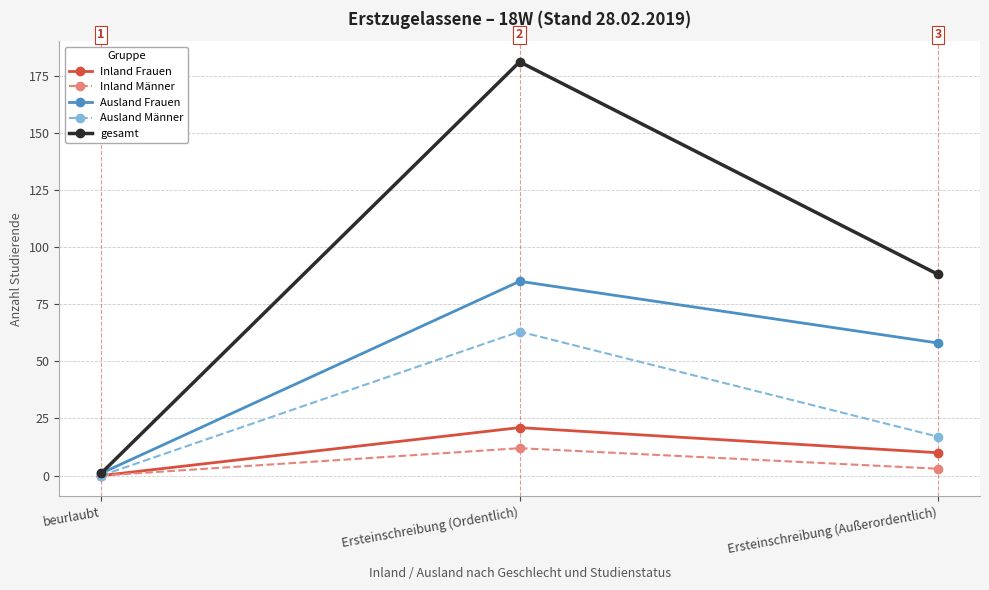

What is the label of the 3rd point from the right?

beurlaubt